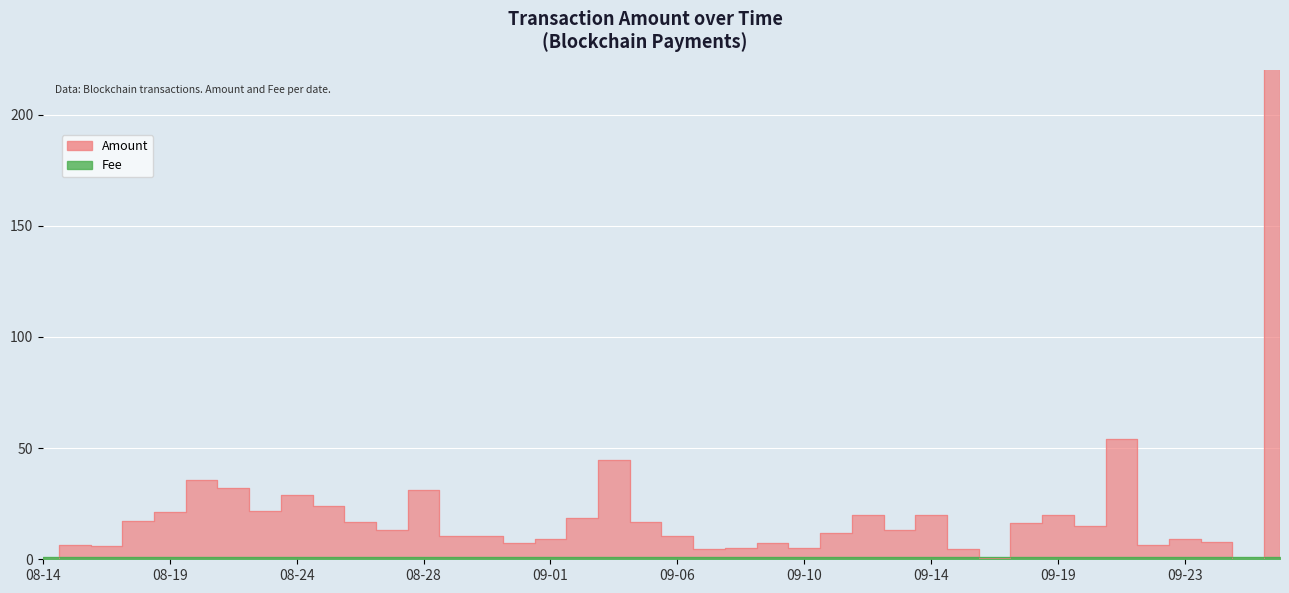

Rank the categories by value from highest to lowest.

2018-06-22, 2017-09-21, 2017-09-04, 2017-08-20, 2017-08-21, 2017-08-28, 2017-08-24, 2017-08-25, 2017-08-22, 2017-08-19, 2017-09-19, 2017-09-14, 2017-09-12, 2017-09-02, 2017-08-18, 2017-09-05, 2017-08-26, 2017-09-18, 2017-09-20, 2017-09-13, 2017-08-27, 2017-09-11, 2017-08-29, 2017-09-06, 2017-08-30, 2017-09-23, 2017-09-01, 2017-09-24, 2017-08-31, 2017-09-09, 2017-09-22, 2017-08-15, 2017-08-16, 2017-09-08, 2017-09-10, 2017-09-07, 2017-09-15, 2017-09-17, 2017-09-26, 2017-08-14